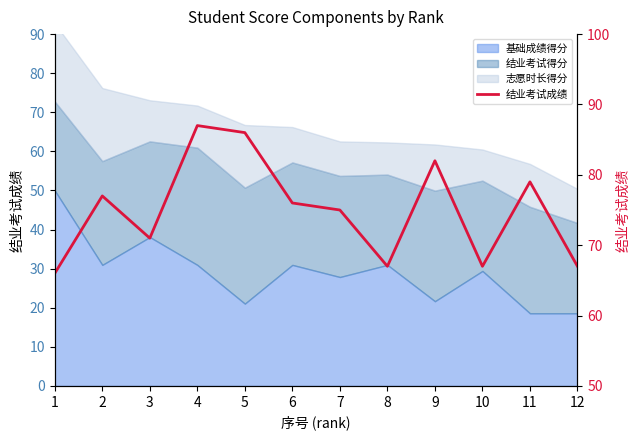

The value at 4 is 87. True or false?

True